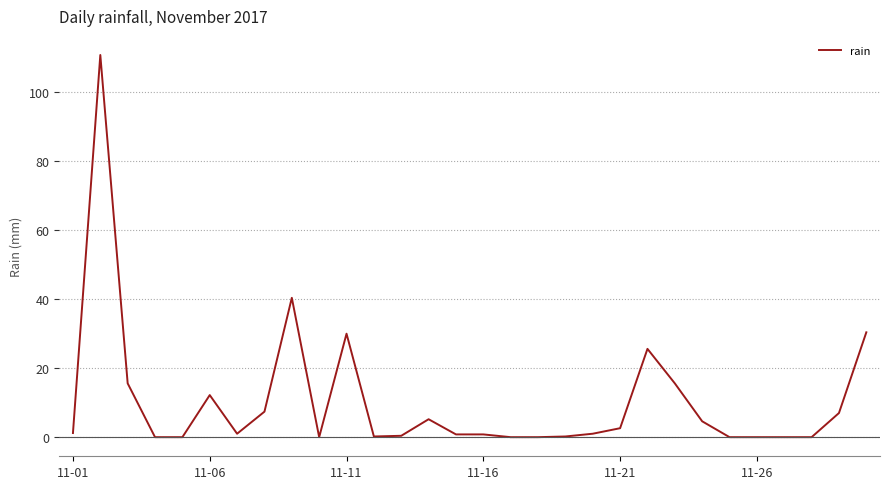

What is the difference between the maximum and minimum values?

110.8